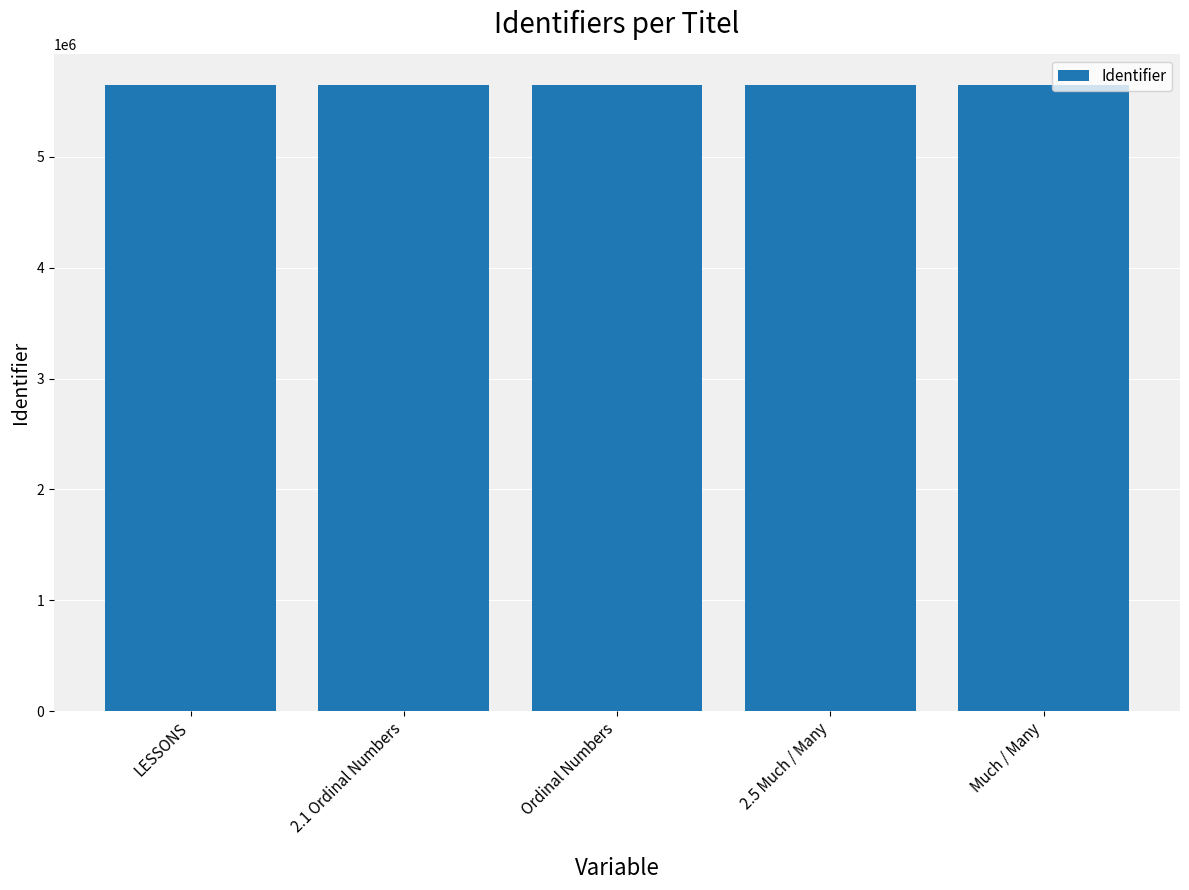

What is the greatest value displayed?

5646641